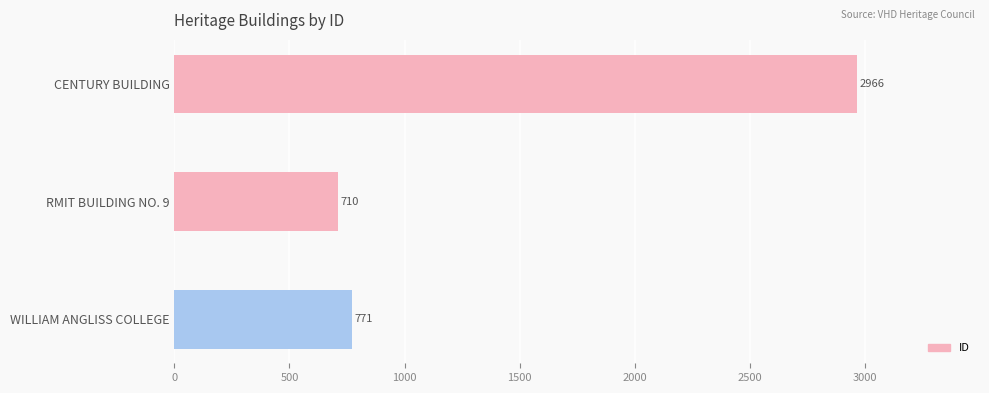

What is the minimum value shown in the chart?

710